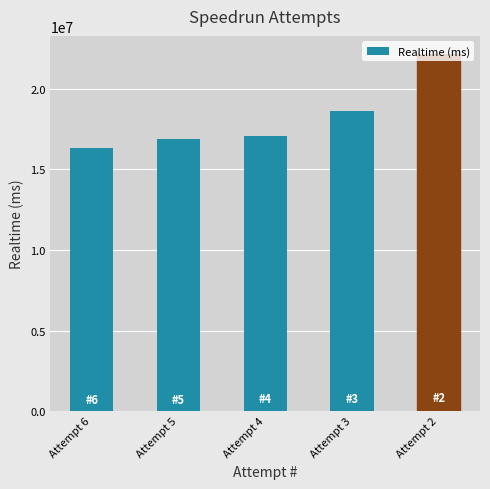

Does the chart contain stacked bars?

No